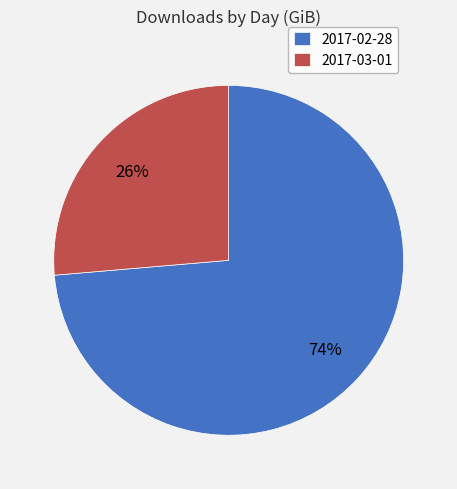

Count the number of slices in the pie.

2